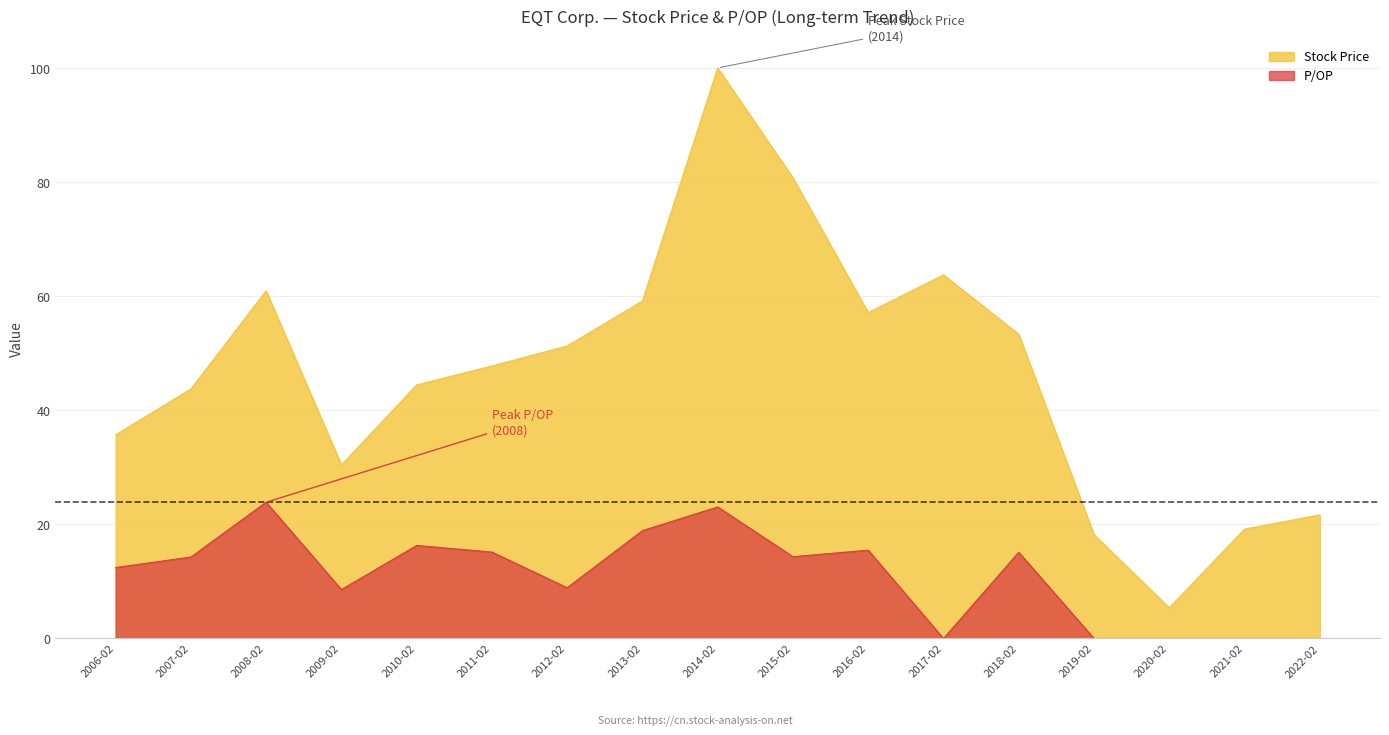

Is it true that P/OP equals 18.9 at 2013-02?

True